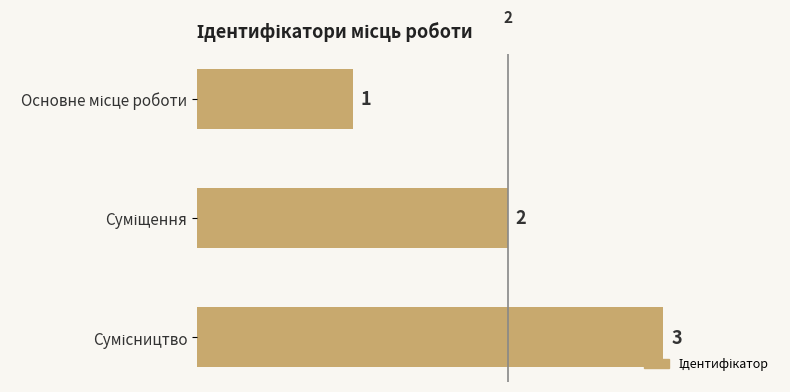

What is the greatest value displayed?

3